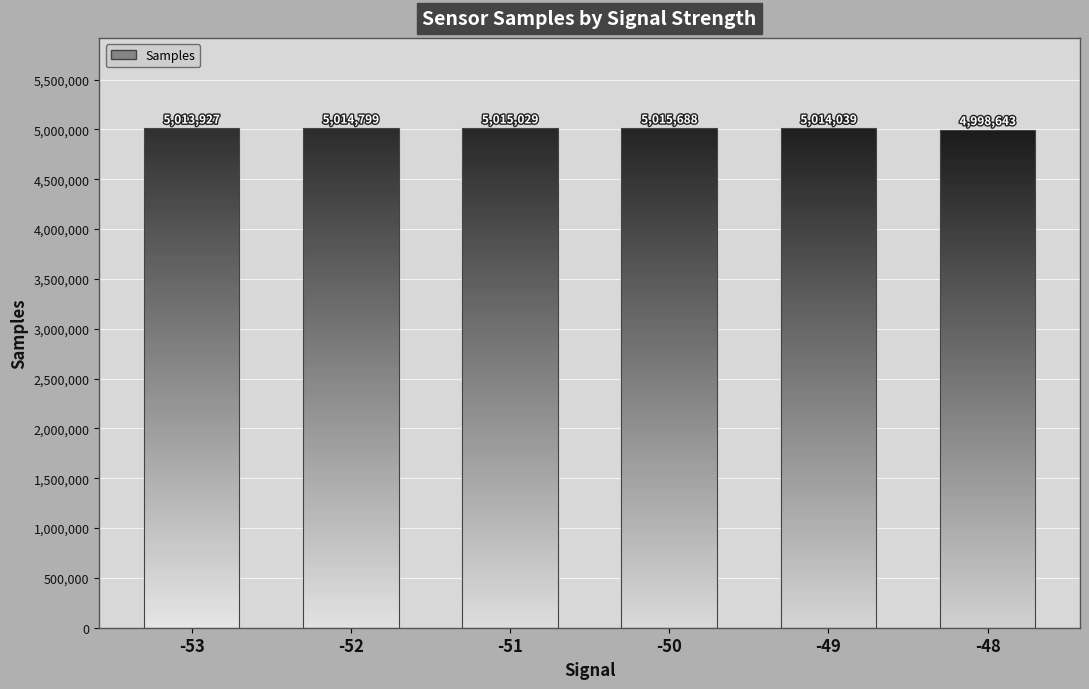

The chart shows a value of 8672248 at -51. True or false?

False